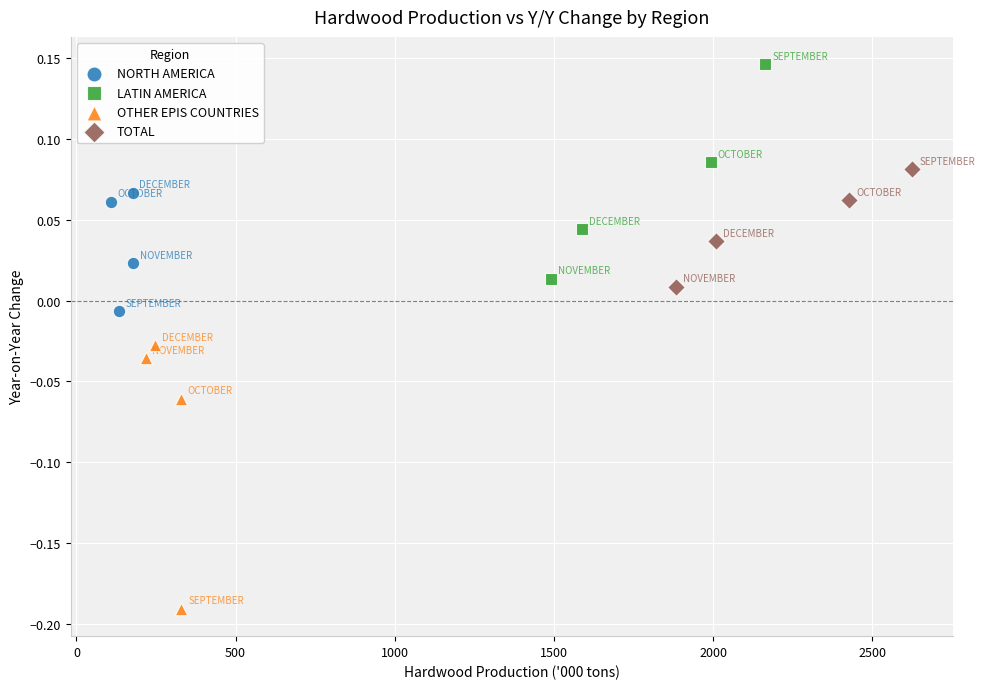

What are all the series names shown in the legend?

NORTH AMERICA, LATIN AMERICA, OTHER EPIS COUNTRIES, TOTAL